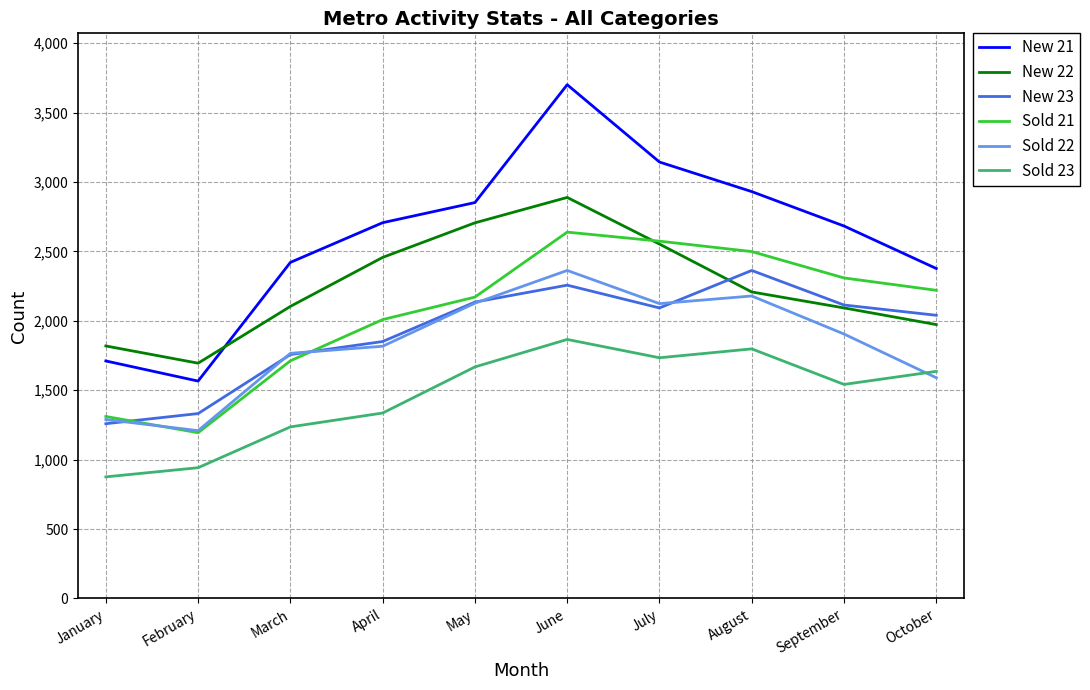

At how many categories does at least one series exceed 2192?

8